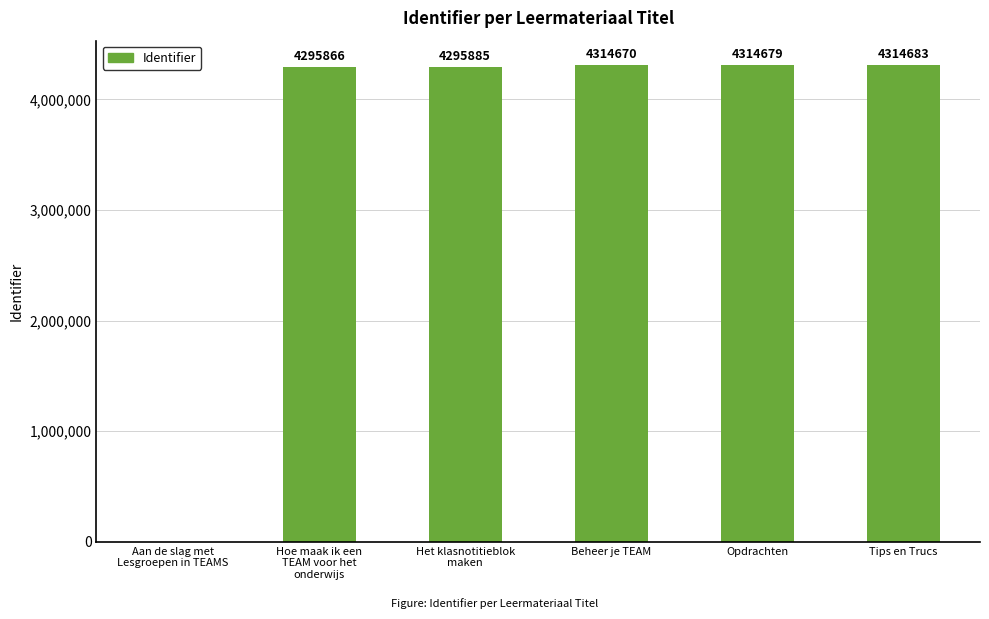

What is the average value?

3589297